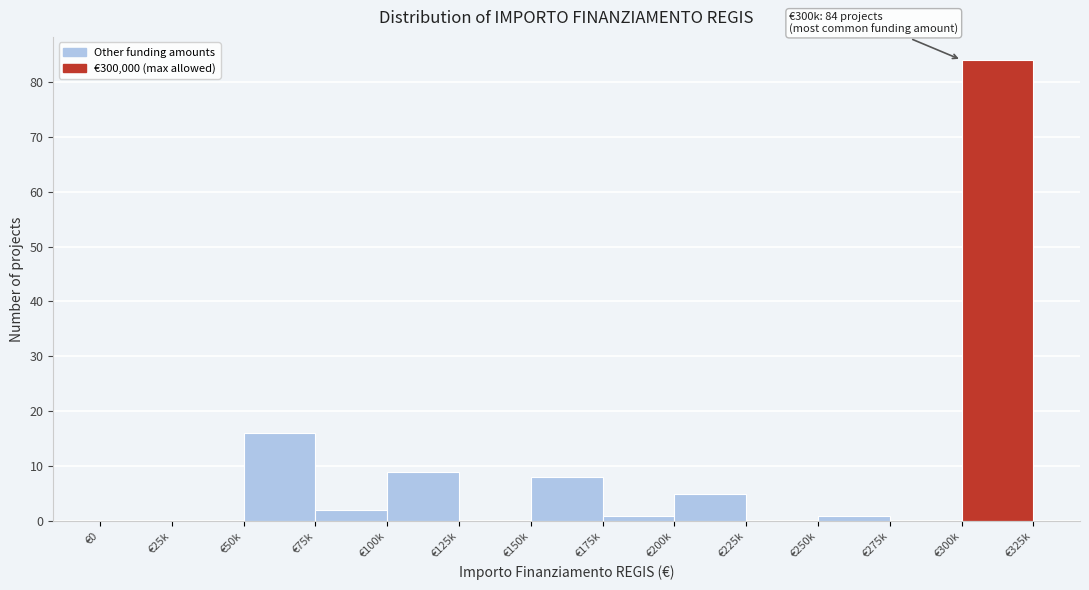

Reading left to right, what are all the values shown in this chart?

€0=0	€25k=0	€50k=16	€75k=2	€100k=9	€125k=0	€150k=8	€175k=1	€200k=5	€225k=0	€250k=1	€275k=0	€300k=84